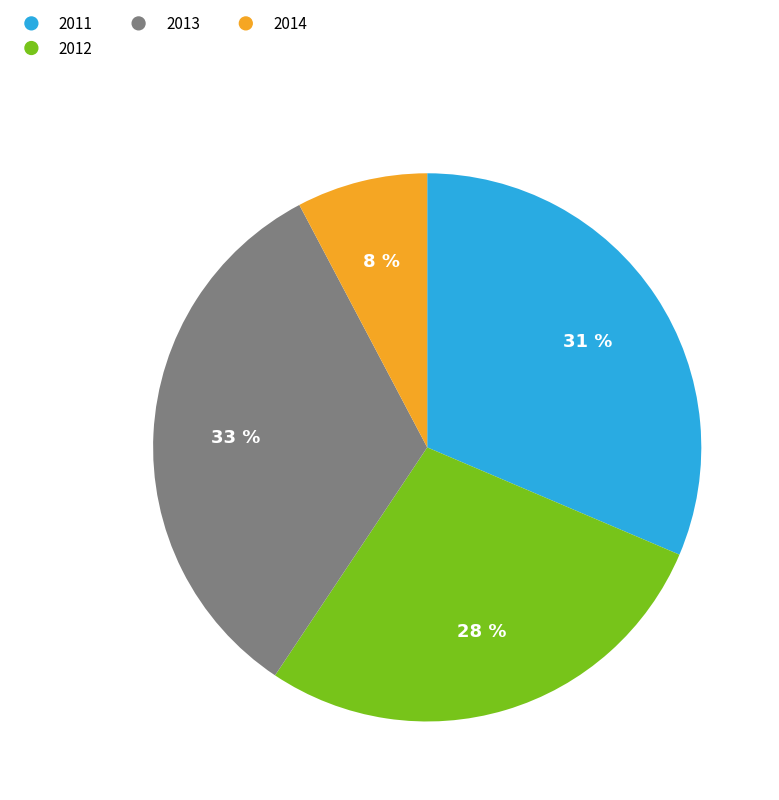

To the nearest percent, what is the combined percentage of 2014 and 2011?

39%